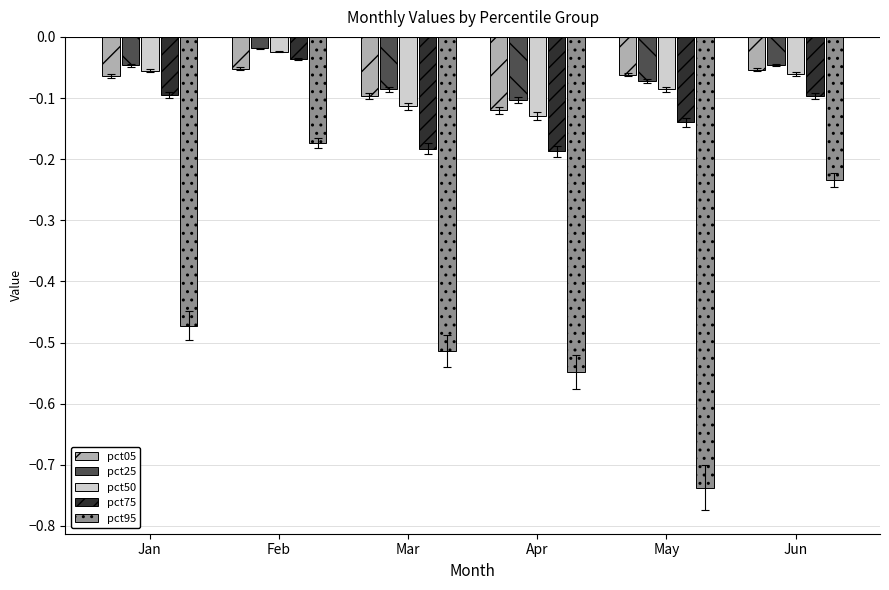

Are the bars grouped side by side (vs. stacked)?

Yes